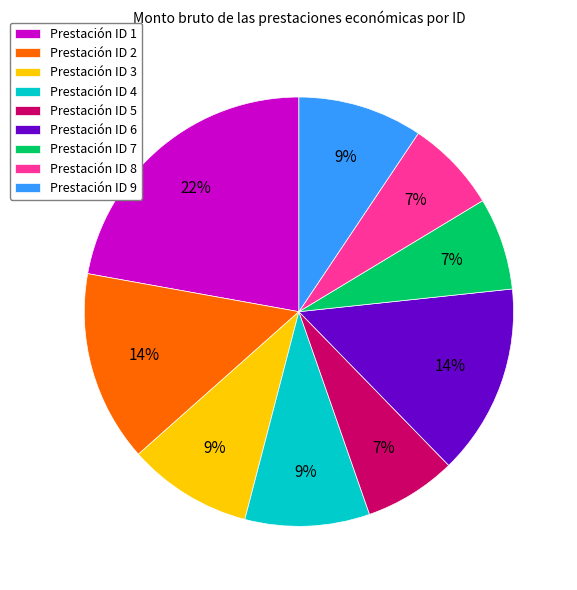

To the nearest percent, what percentage of the pie is Prestación ID 6?

14%